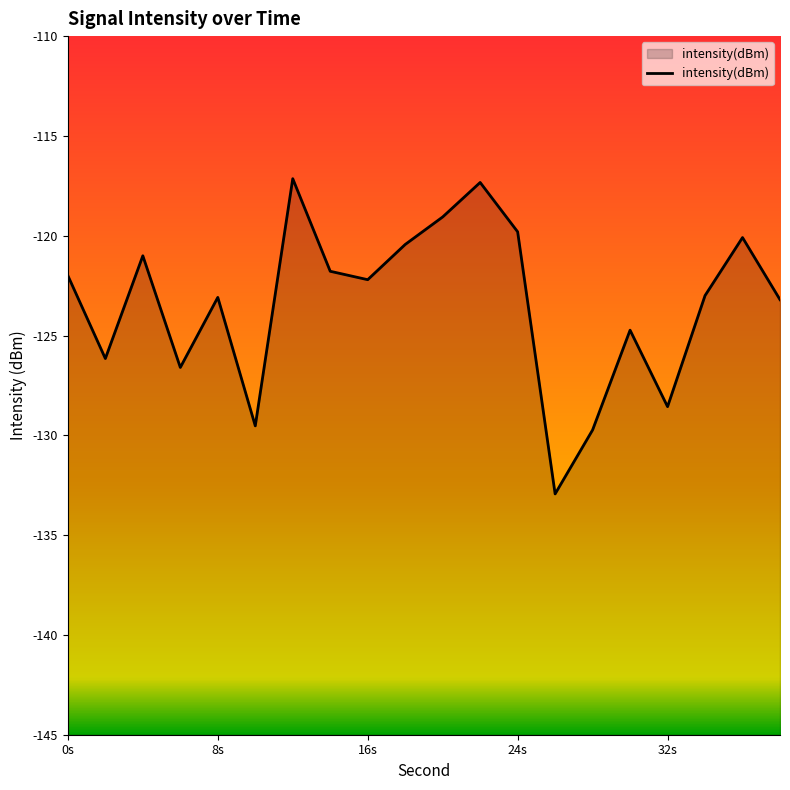

What is the smallest value displayed?

-132.9